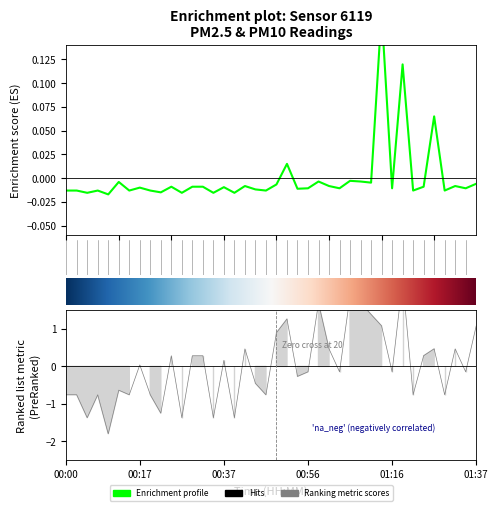

The P2 series shows 0.6 at 01:32. True or false?

False